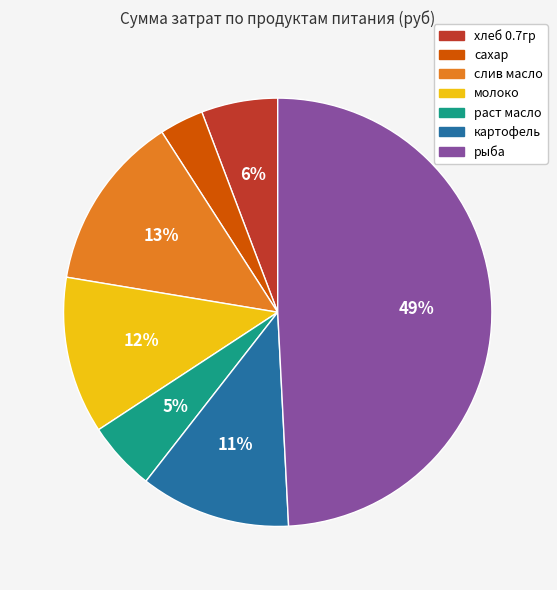

Combined, do сахар and хлеб 0.7гр account for over 50%?

No